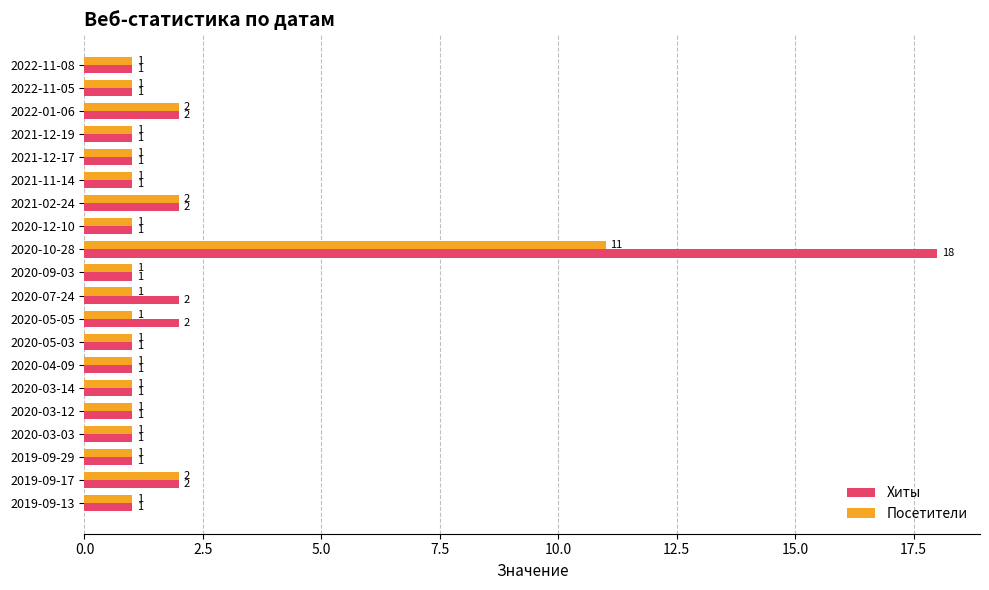

How many Посетители values are between 1 and 2?

19